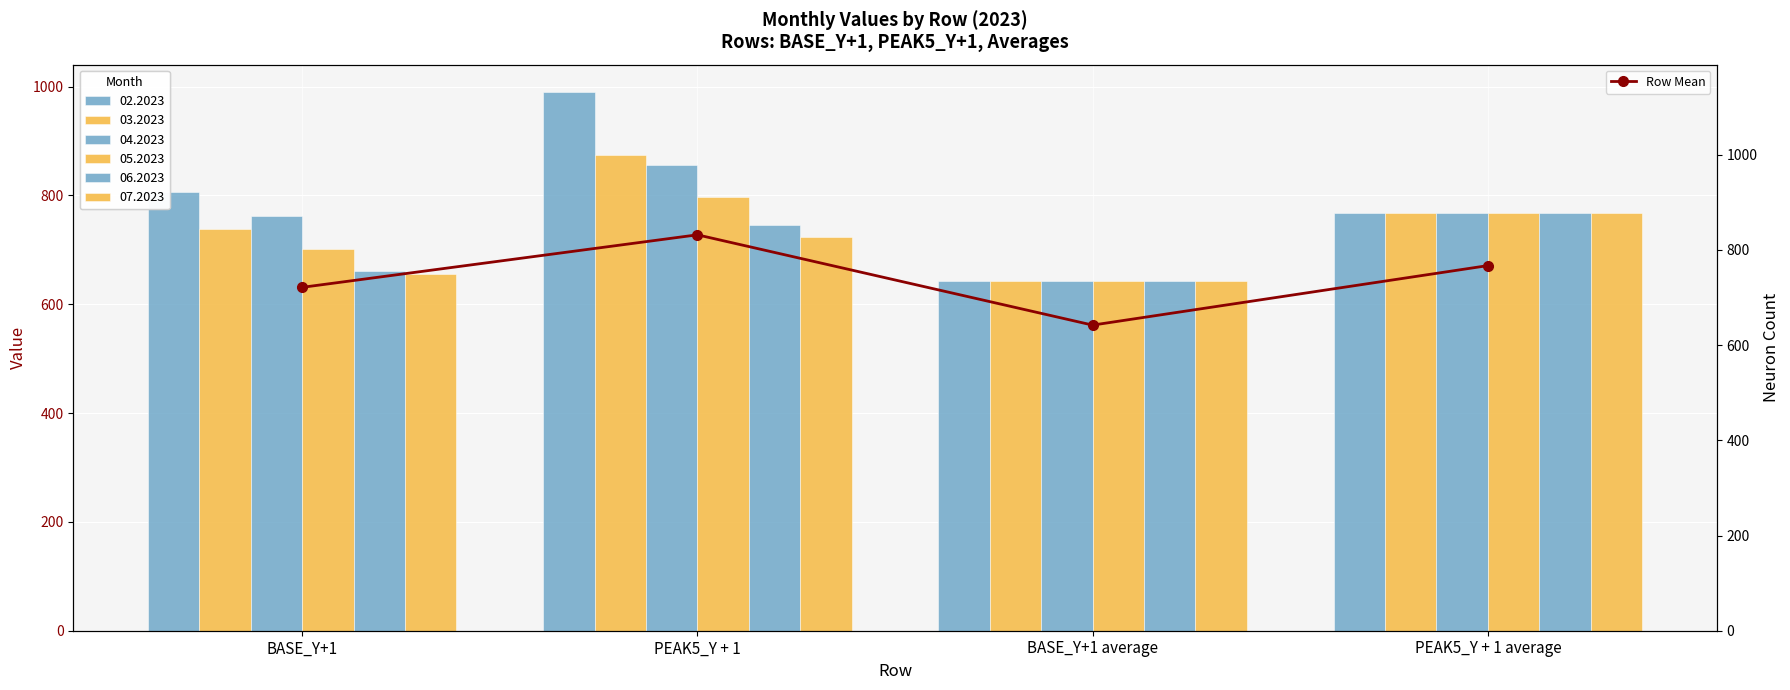

Which category has the highest value across all series?

PEAK5_Y + 1